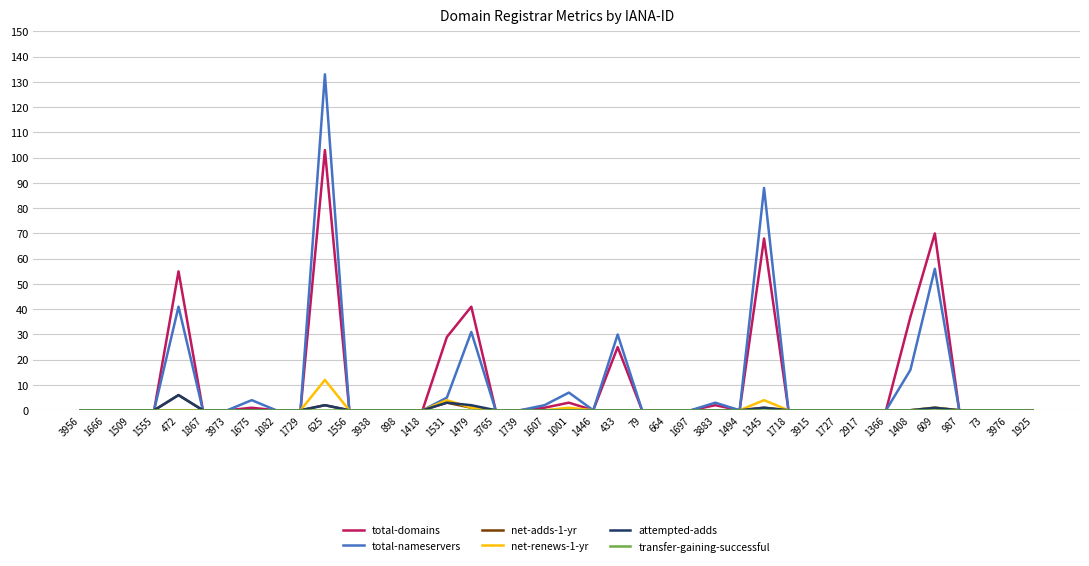

Which series has the largest range (max minus min)?

total-nameservers